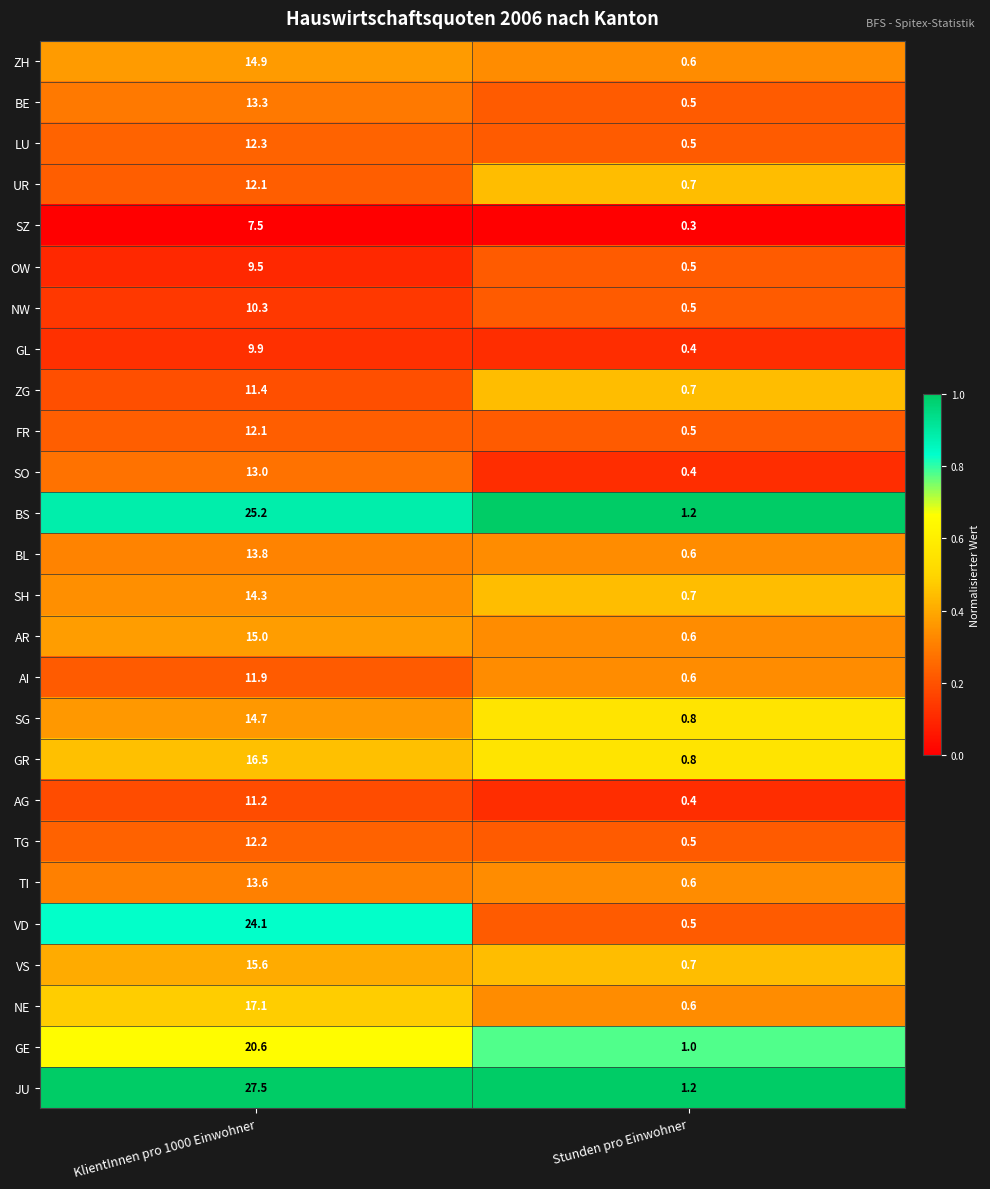

Is it true that VD equals 34.3 at KlientInnen pro 1000 Einwohner?

False